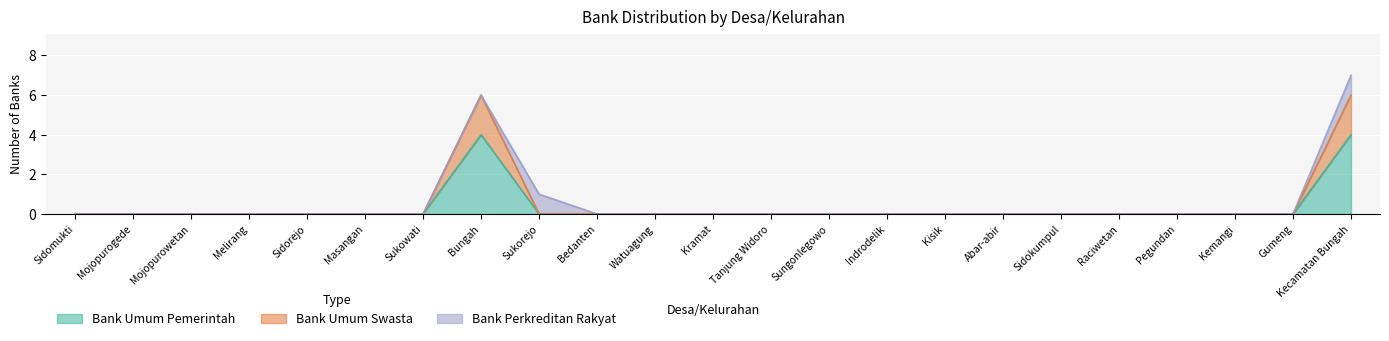

How many positive values does the Bank Umum Swasta series have?

2